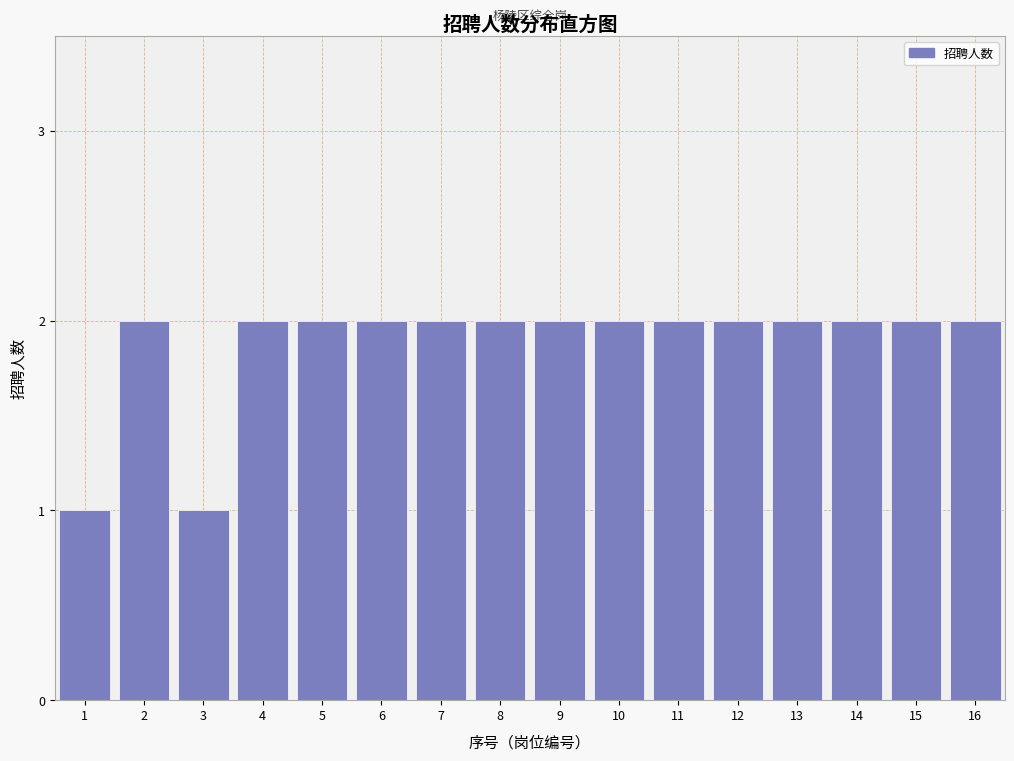

Reading left to right, list all the values displayed in this chart.

1	2	1	2	2	2	2	2	2	2	2	2	2	2	2	2